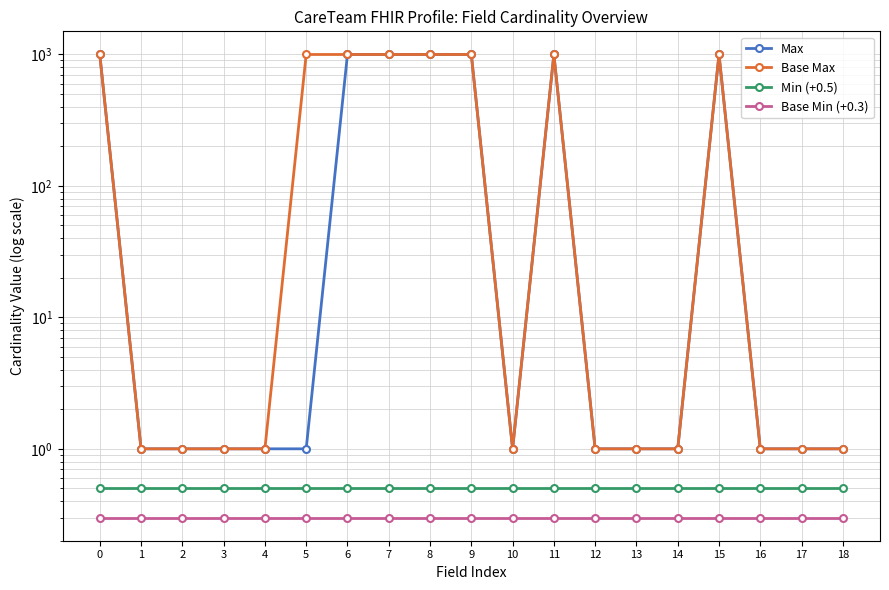

What is the smallest value displayed?

0.3